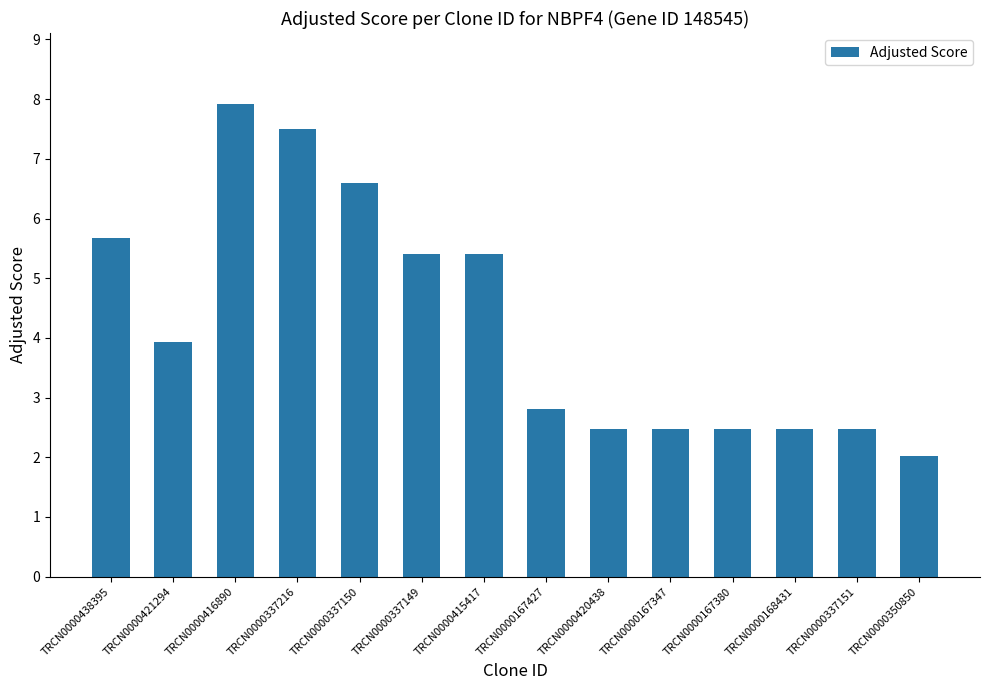

What is the change in value from TRCN0000438395 to TRCN0000421294?

-1.7